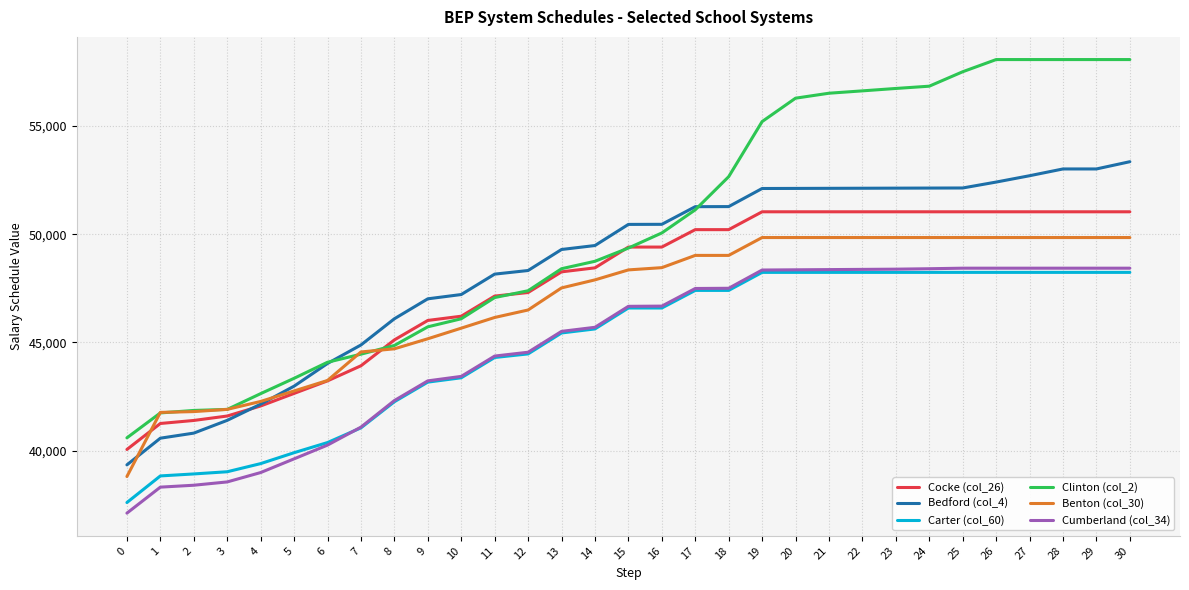

What is the spread (max minus min) of values at 1?

3453